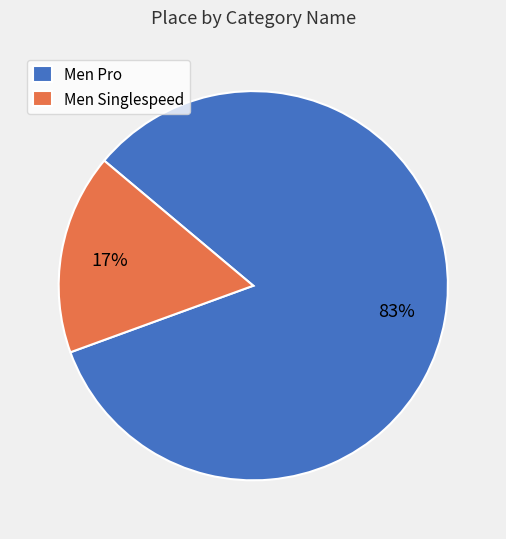

Between Men Singlespeed and Men Pro, which is larger?

Men Pro